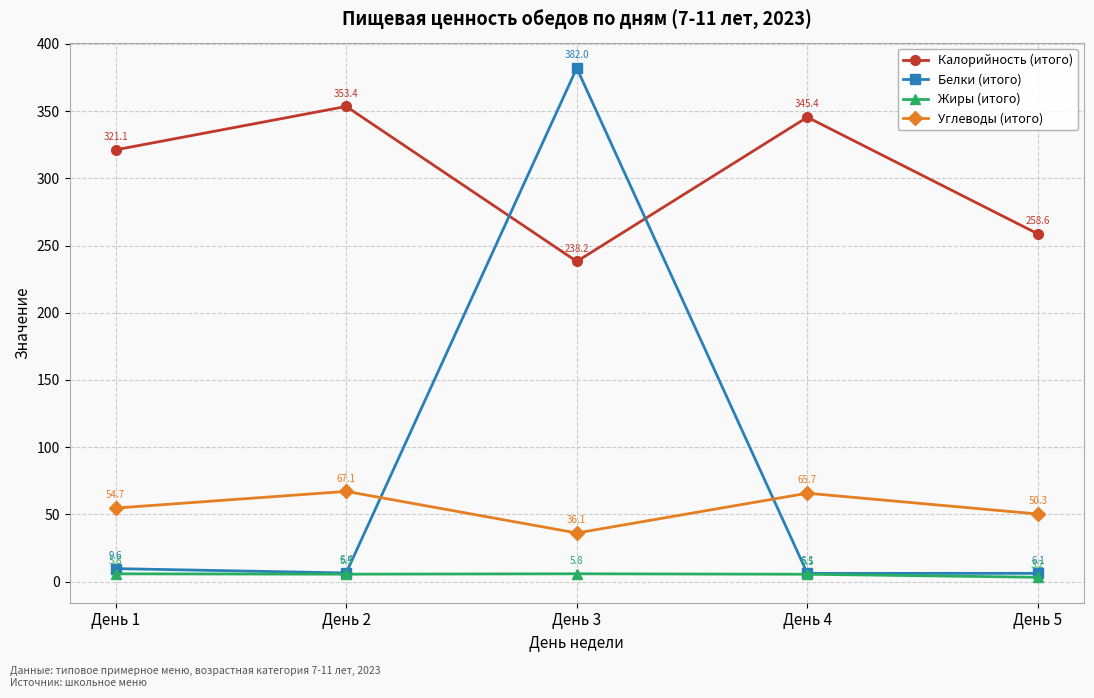

What are all the series names shown in the legend?

Калорийность (итого), Белки (итого), Жиры (итого), Углеводы (итого)